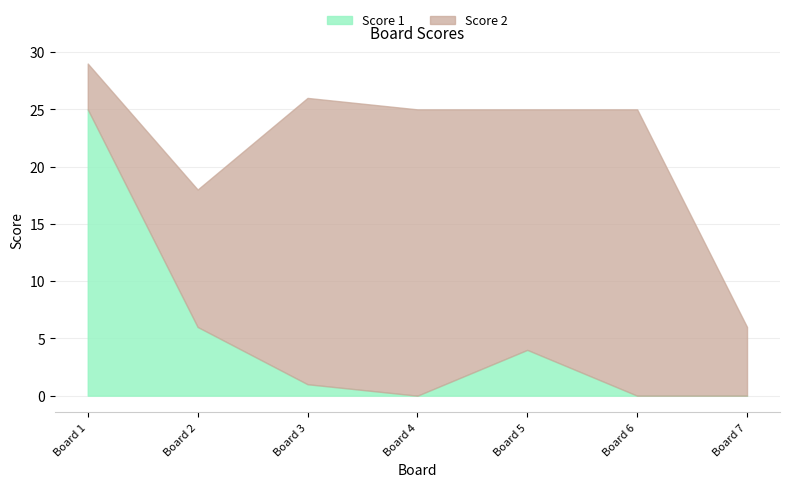

At which label does Score 1 reach its peak?

Board 1